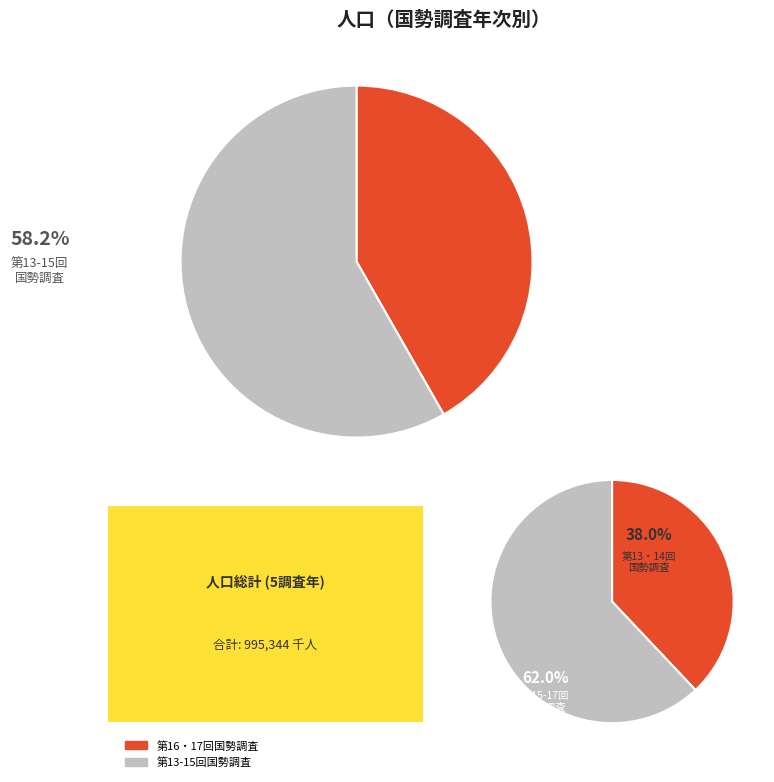

To the nearest percent, what percentage of the pie is 第17回国勢調査?

21%